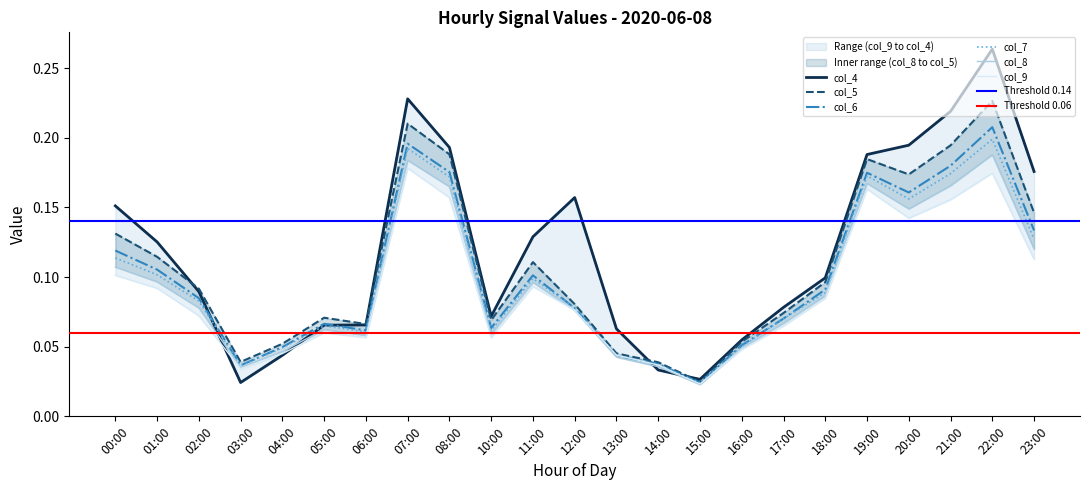

Reading left to right, transcribe all the data shown in this chart.

col_4: 0.2	0.1	0.1	0.0	0.0	0.1	0.1	0.2	0.2	0.1	0.1	0.2	0.1	0.0	0.0	0.1	0.1	0.1	0.2	0.2	0.2	0.3	0.2
col_5: 0.1	0.1	0.1	0.0	0.1	0.1	0.1	0.2	0.2	0.1	0.1	0.1	0.0	0.0	0.0	0.1	0.1	0.1	0.2	0.2	0.2	0.2	0.1
col_6: 0.1	0.1	0.1	0.0	0.0	0.1	0.1	0.2	0.2	0.1	0.1	0.1	0.0	0.0	0.0	0.1	0.1	0.1	0.2	0.2	0.2	0.2	0.1
col_7: 0.1	0.1	0.1	0.0	0.0	0.1	0.1	0.2	0.2	0.1	0.1	0.1	0.0	0.0	0.0	0.1	0.1	0.1	0.2	0.2	0.2	0.2	0.1
col_8: 0.1	0.1	0.1	0.0	0.0	0.1	0.1	0.2	0.2	0.1	0.1	0.1	0.0	0.0	0.0	0.0	0.1	0.1	0.2	0.1	0.2	0.2	0.1
col_9: 0.1	0.1	0.1	0.0	0.0	0.1	0.1	0.2	0.2	0.1	0.1	0.1	0.0	0.0	0.0	0.0	0.1	0.1	0.2	0.1	0.2	0.2	0.1